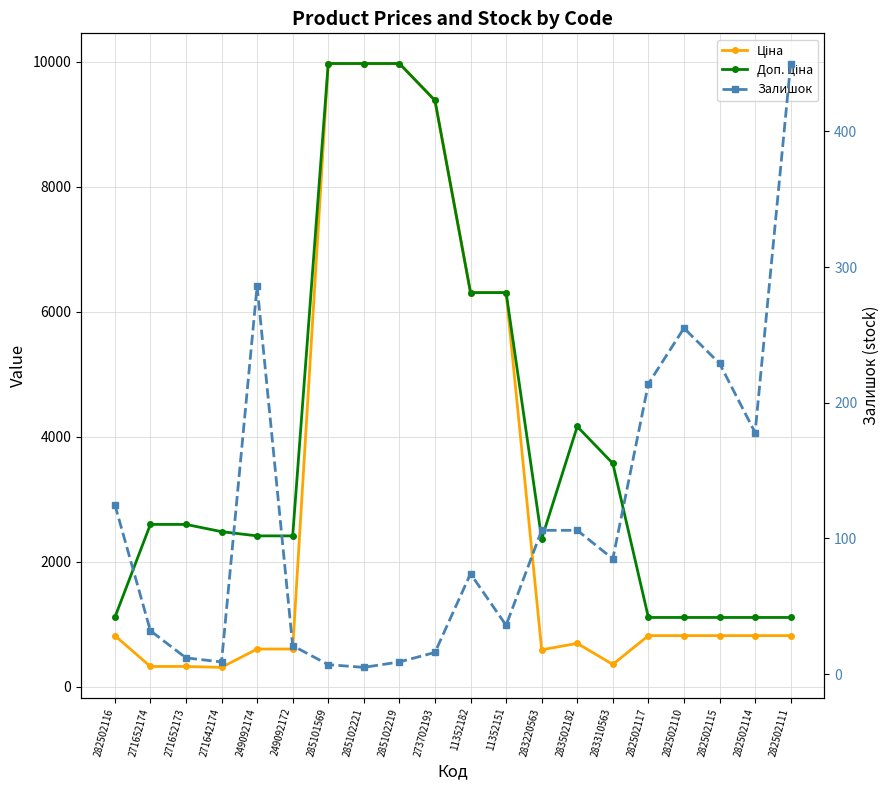

True or false: Ціна has a value of 603.7 at 249092174.

True